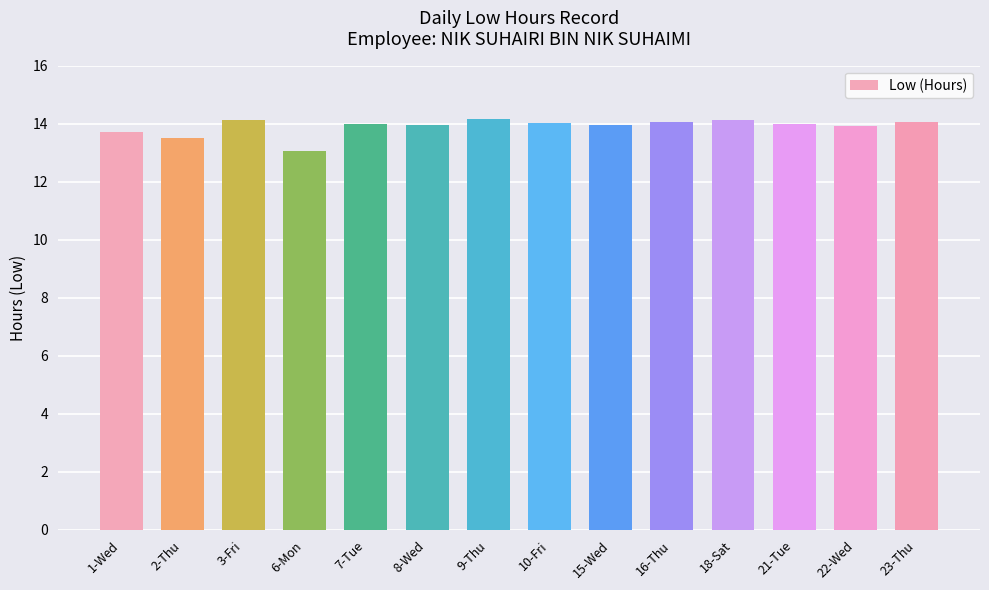

What is the maximum value shown in the chart?

14.2